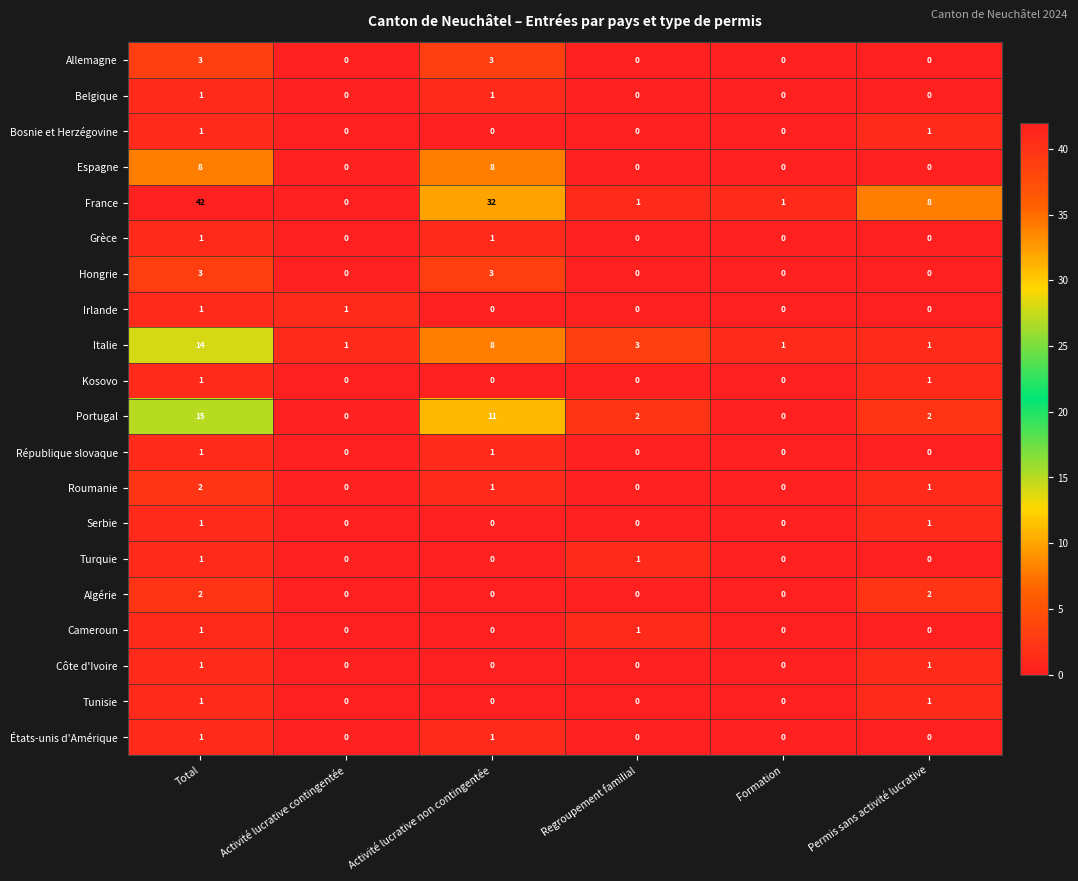

The France series shows 11 at Permis sans activité lucrative. True or false?

False